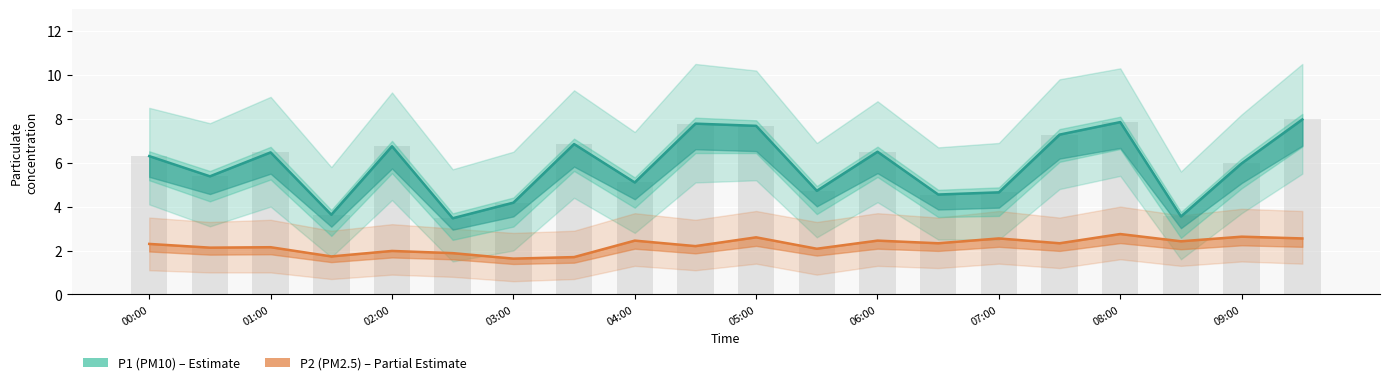

Which series has the largest total across all categories?

P1 (PM10)